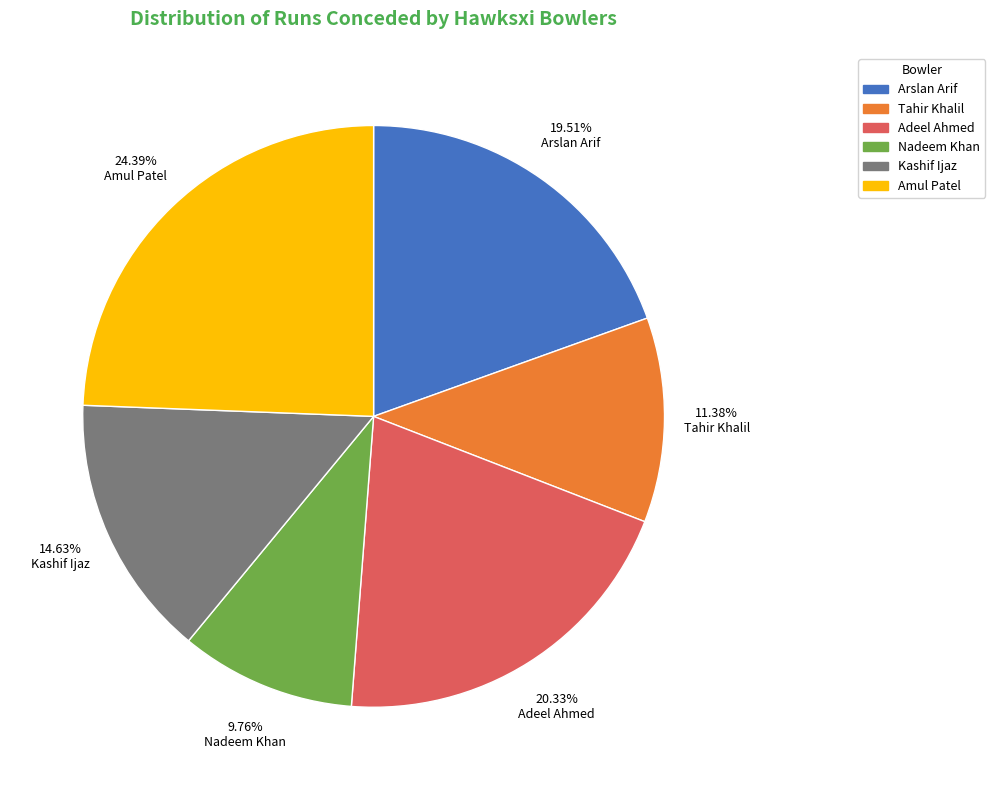

What percentage is NOT represented by Nadeem Khan?

90.2%